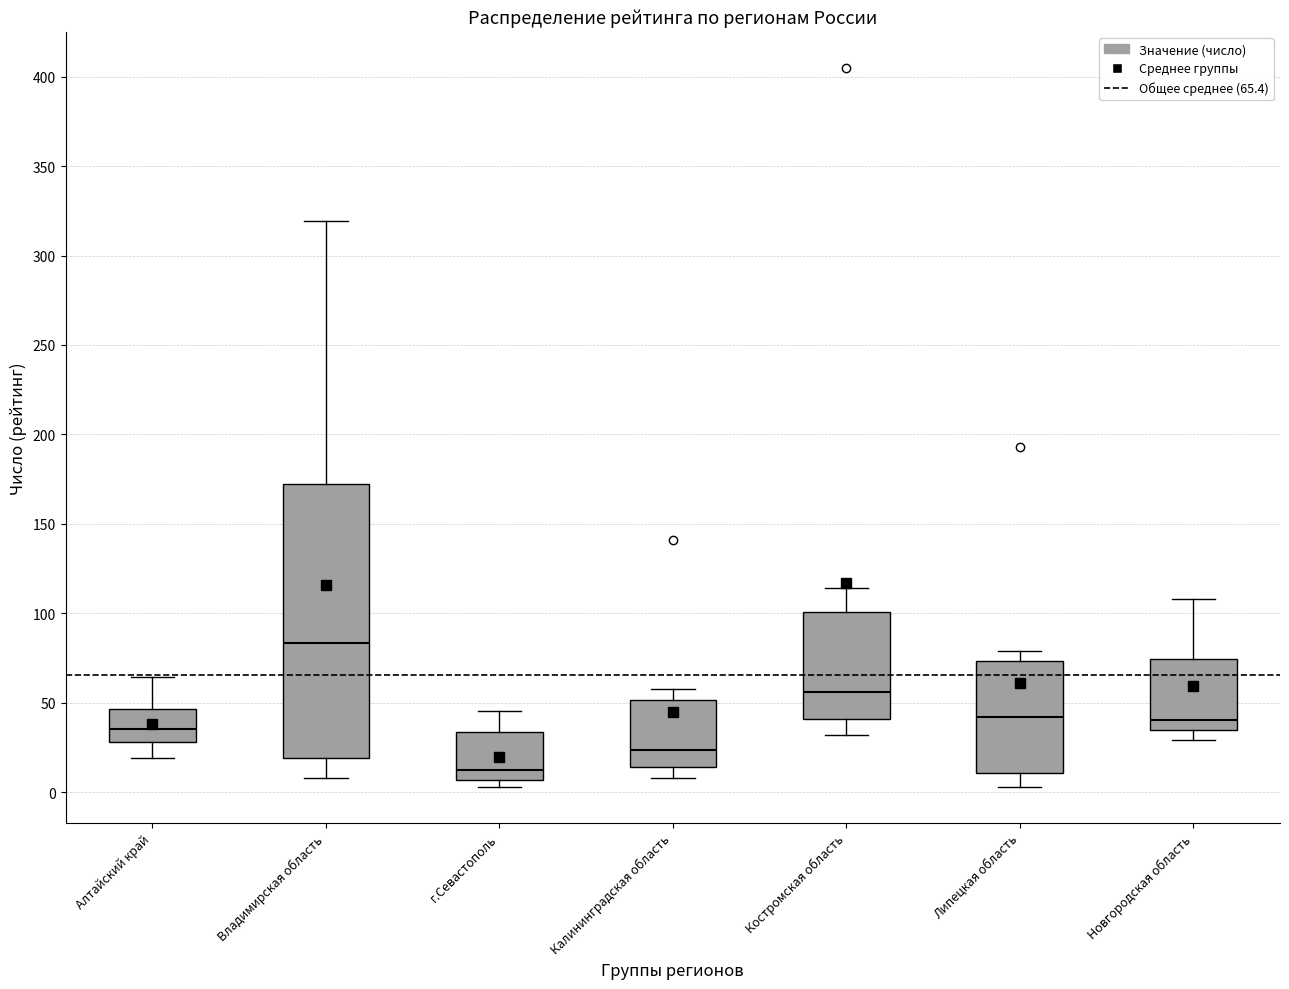

Which box is the tallest, from its lower edge to its upper edge?

Владимирская область